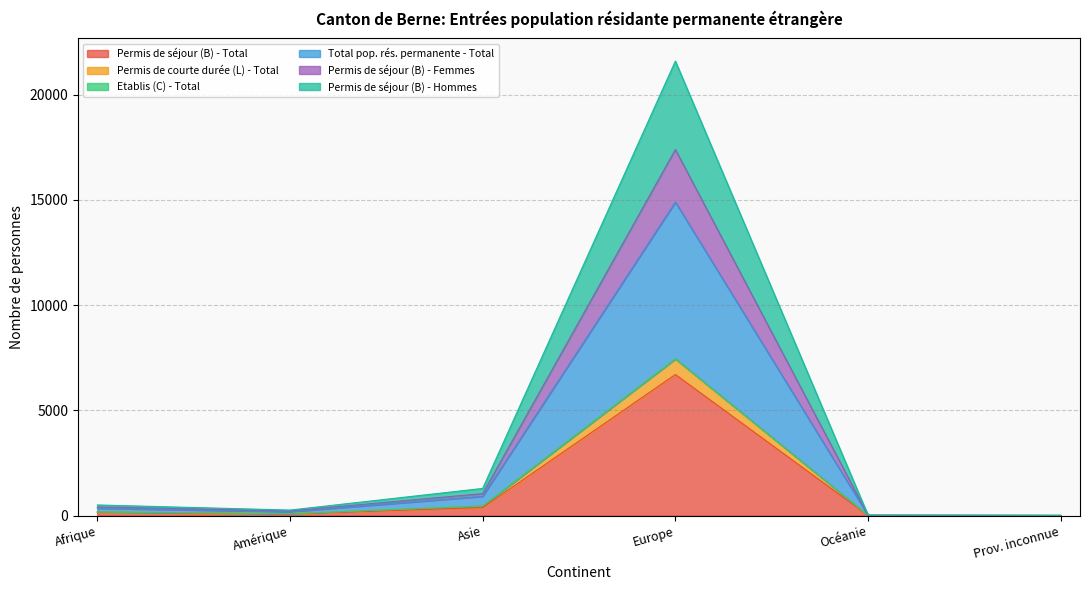

What position from the left is Océanie?

5